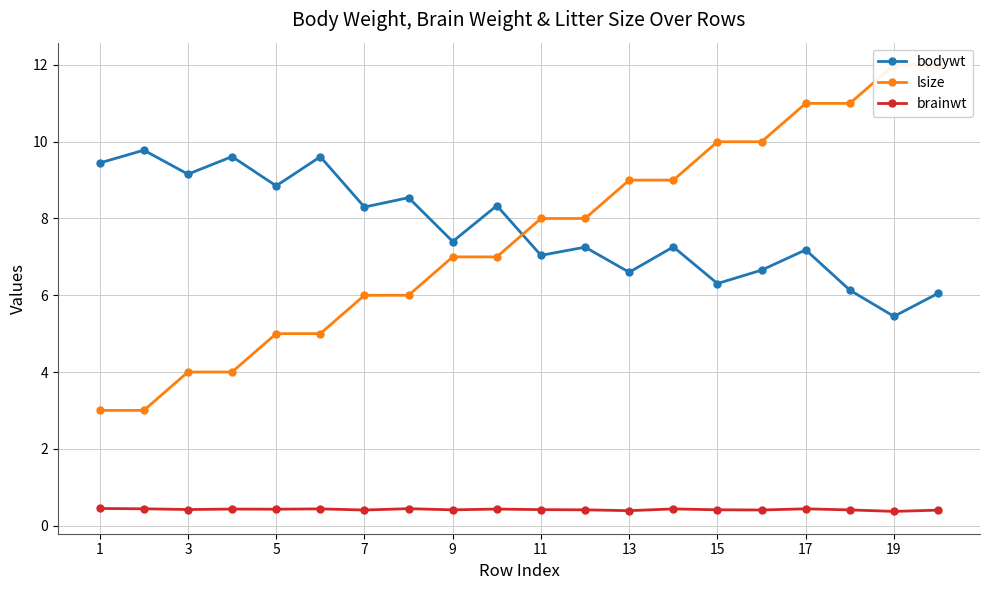

Count the number of categories in the chart.

20